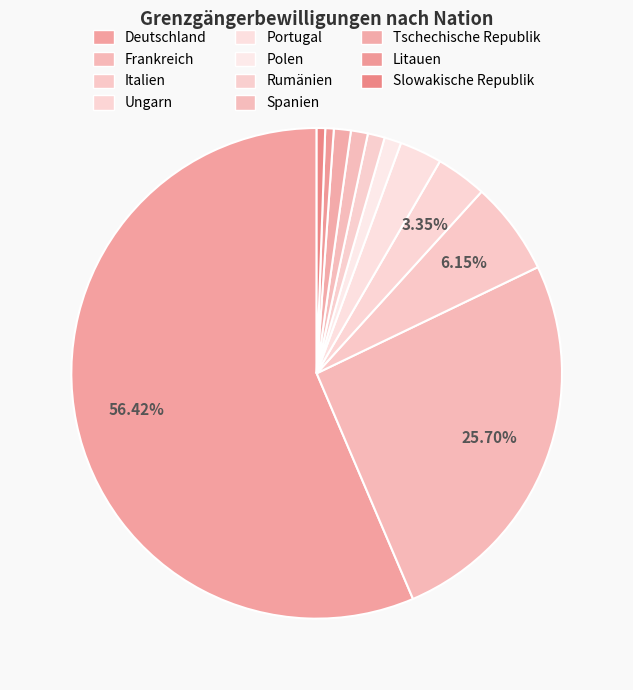

How many slices are in this pie chart?

11